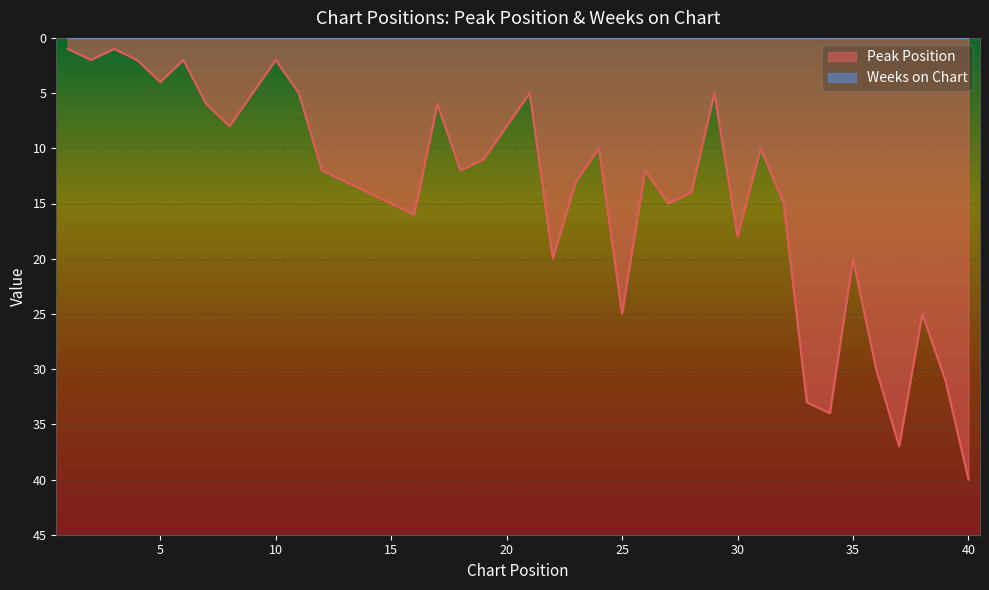

What is the minimum value shown in the chart?

0